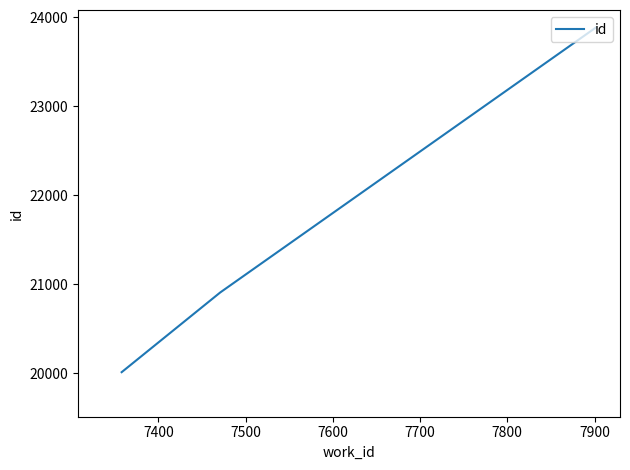

What is the smallest value displayed?

20013